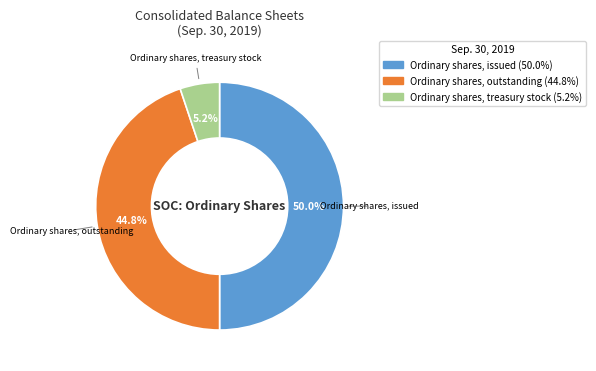

Is it true that Ordinary shares, outstanding is 45% of the pie?

True